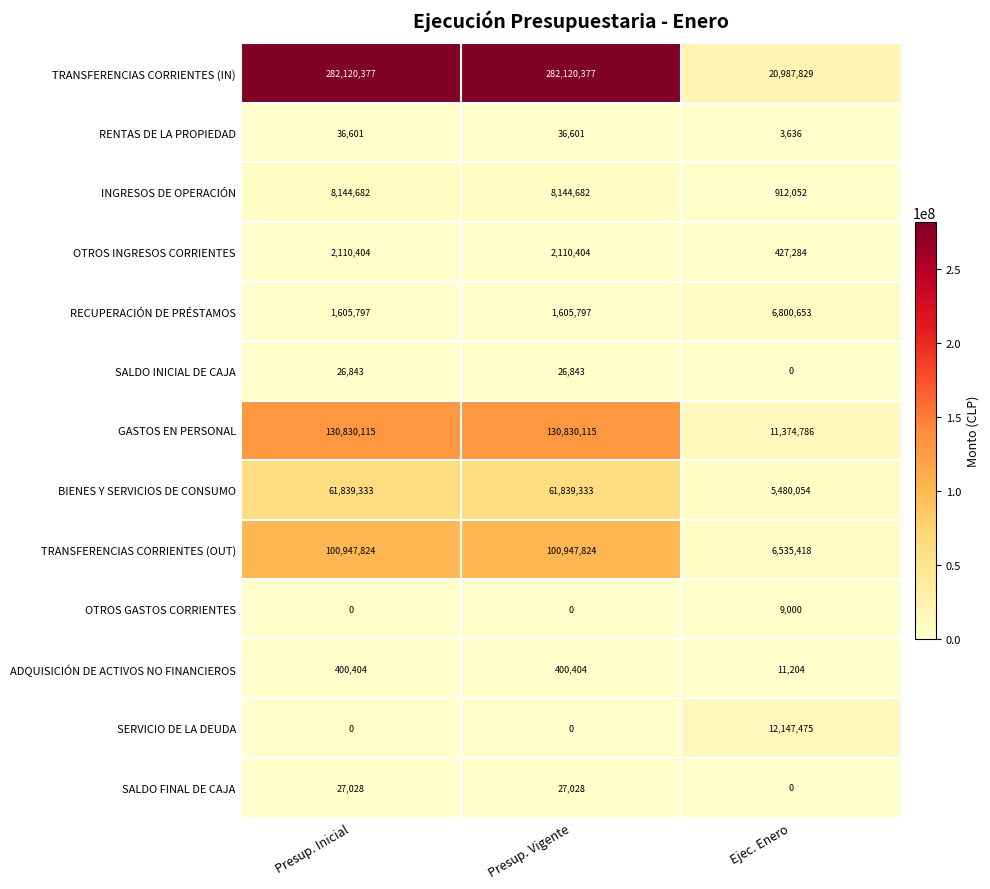

What value does the INGRESOS DE OPERACIÓN series have at Ejec. Enero, to the nearest 10?

912050